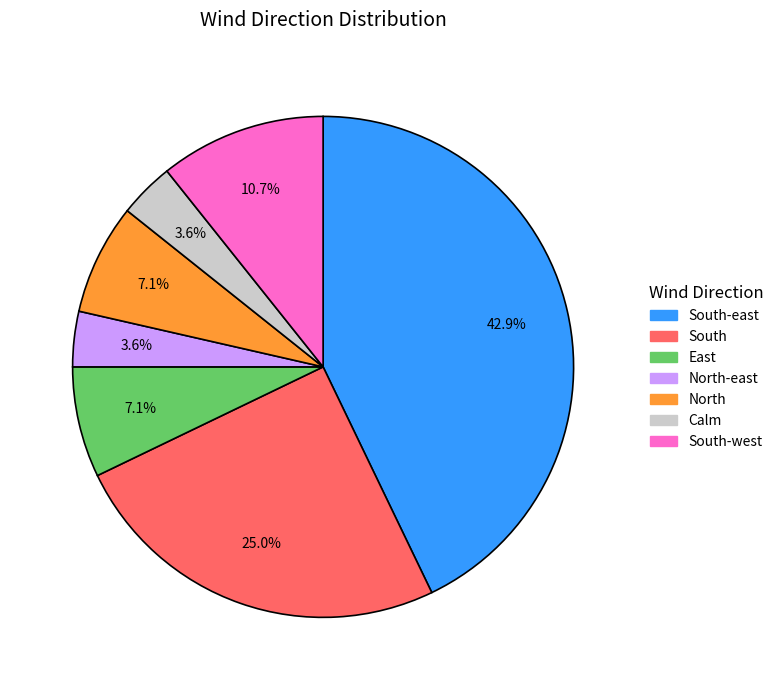

Which slice is the largest?

South-east